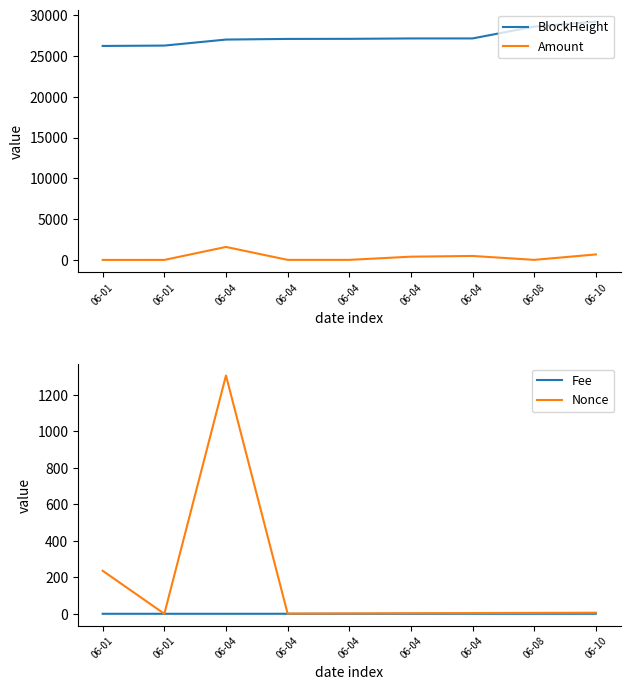

True or false: Amount and Nonce cross at least once.

True